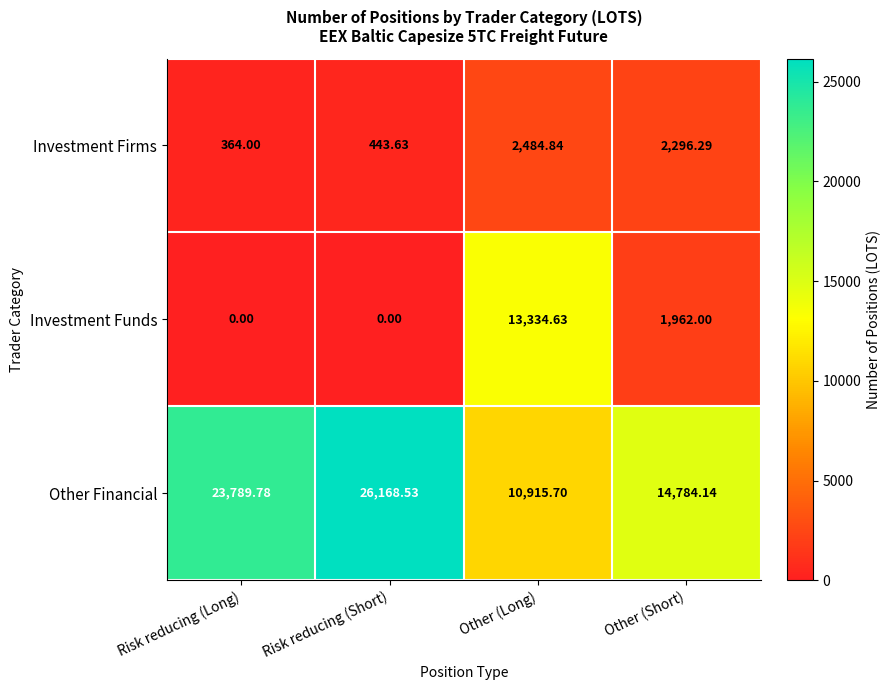

Where does the Other Financial series first go above 23789?

Risk reducing (Long)